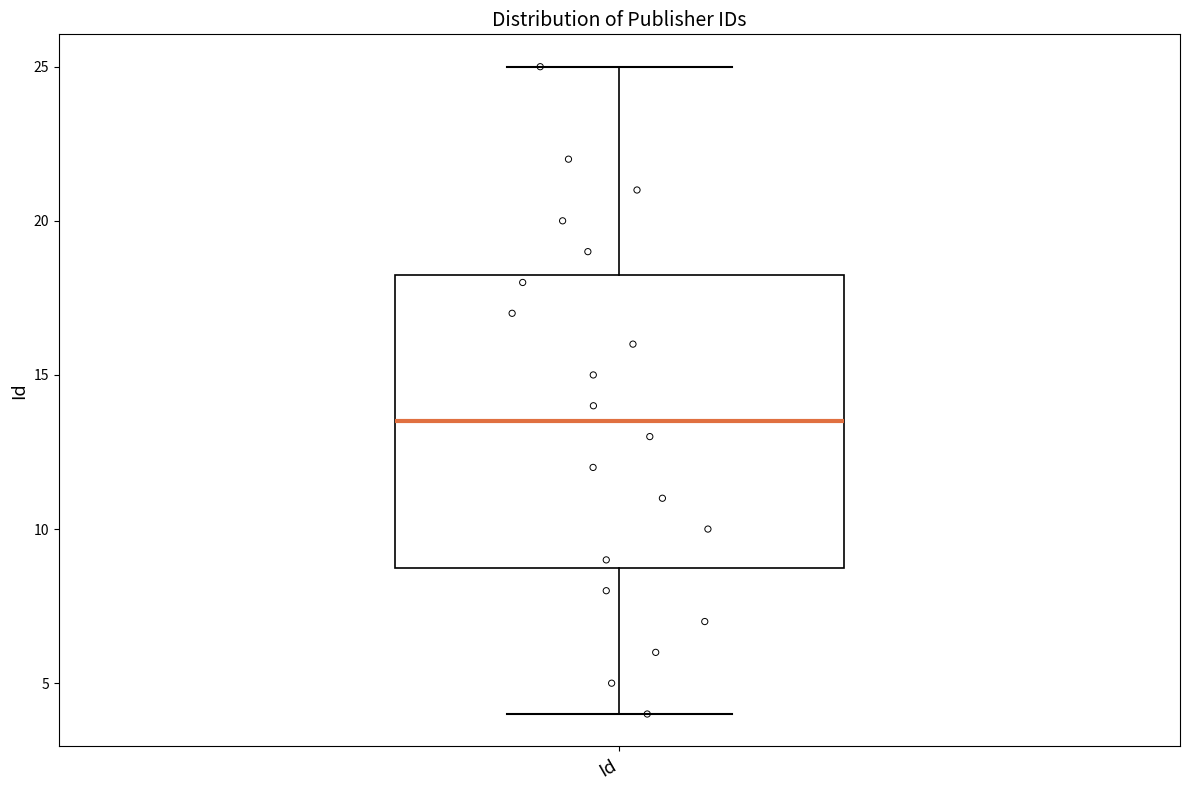

Transcribe this box plot: give where the median line is, the range the box spans, and where the two whiskers end, as read against the y-axis. The values are not printed on the chart, so give them approximately, as read against the axis.

median 13.5, box 9.0 to 18.5, whiskers 4.0 to 25.0